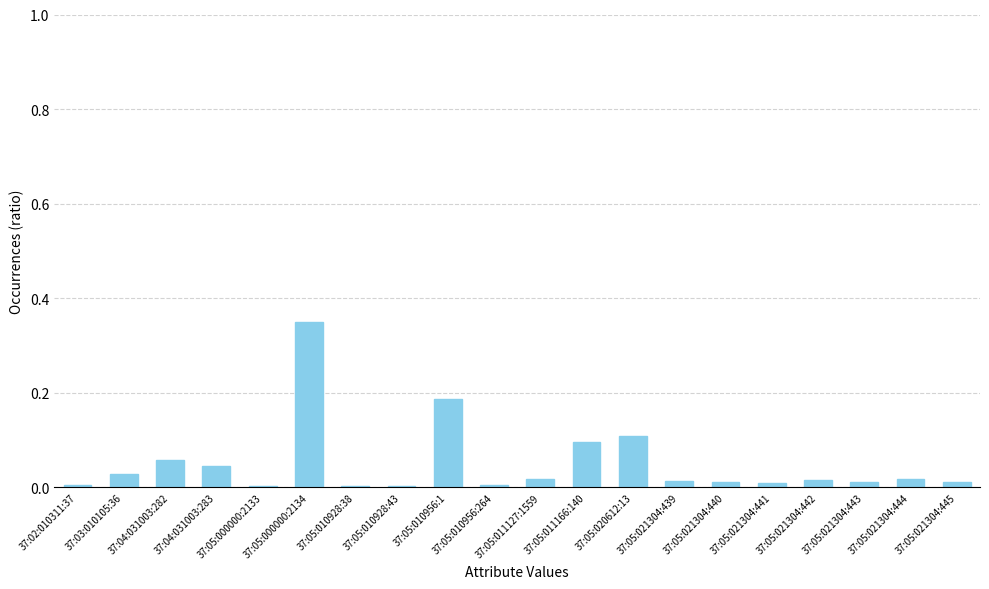

Which label corresponds to the smallest value in the chart?

37:05:010928:38